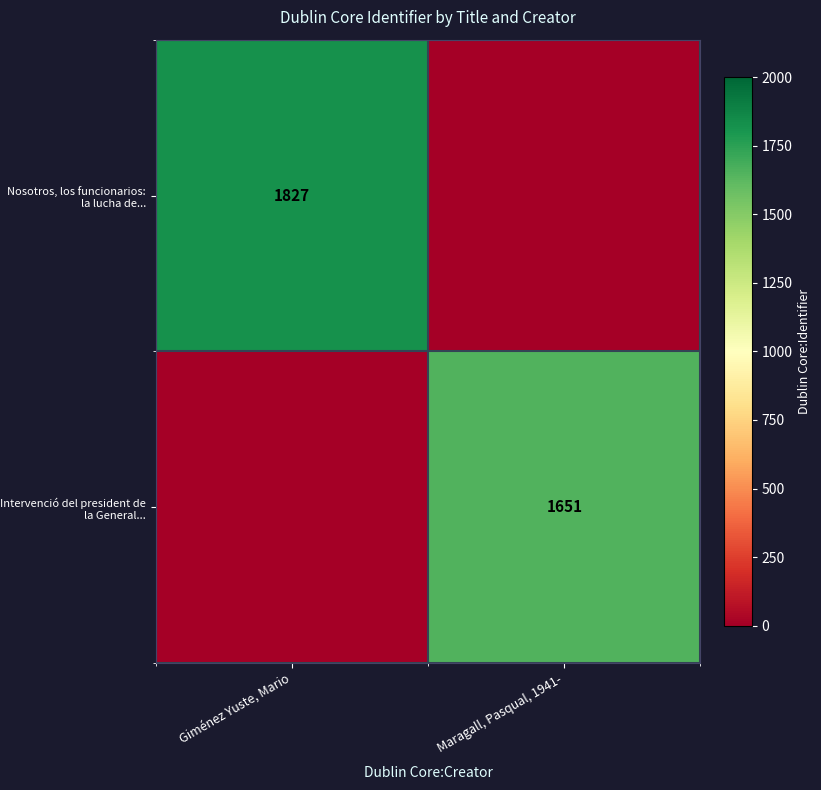

The Intervenció del president de la General... series shows 1651 at Maragall, Pasqual, 1941-. True or false?

True